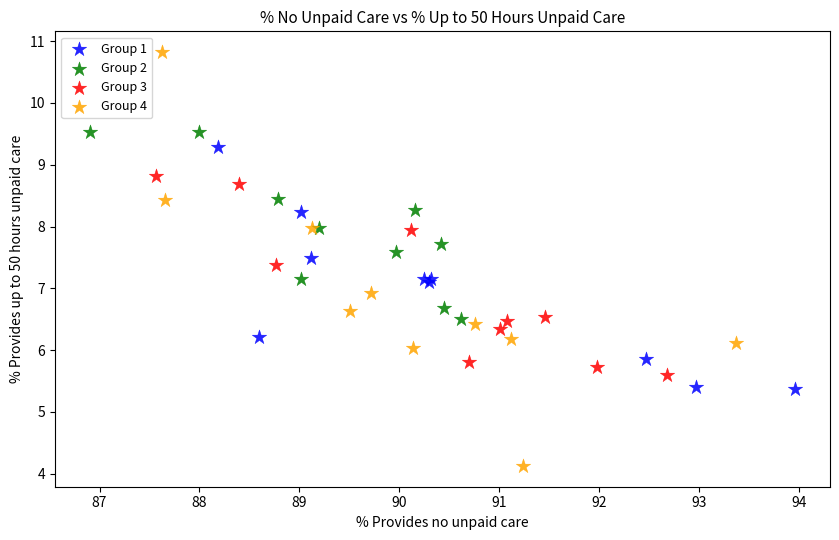

Which series reaches the minimum Y coordinate?

Group 4